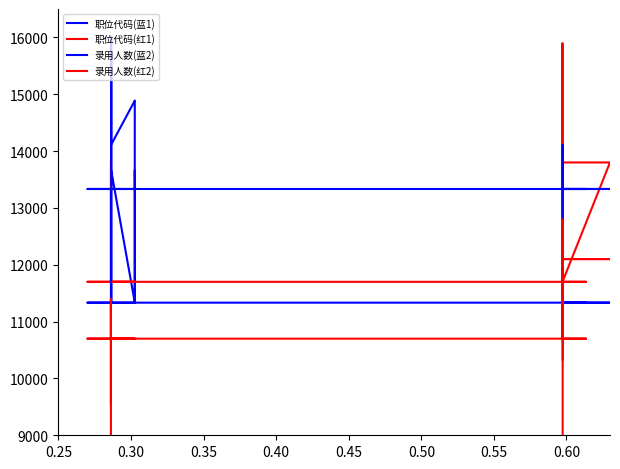

Reading left to right, what are all the values shown in this chart?

职位代码(蓝1): 11333.3	11333.3	11333.3	11333.3	11333.3	11333.3	13666.7	13666.7	11333.3	13666.7	11333.3	16000.0	11333.3	11333.3	11333.3	11333.3	11333.3	11333.3	11333.3	11333.3	11333.3	11333.3	11333.3	11333.3	11333.3	11333.3	11333.3	11333.3	11333.3	11333.3	11333.3	11333.3	11333.3	13666.7
职位代码(红1): 13800.0	11700.0	11700.0	11700.0	11700.0	11700.0	11700.0	11700.0	11700.0	11700.0	11700.0	11700.0	11700.0	11700.0	11700.0	11700.0	11700.0	11700.0	11700.0	11700.0	11700.0	11700.0	15900.0	11700.0	13800.0	11700.0	13800.0	13800.0	11700.0	11700.0	11700.0	11700.0	11700.0	11700.0
录用人数(蓝2): 9555.6	13333.3	13333.3	13333.3	13333.3	14111.1	14888.9	14888.9	14888.9	14111.1	15666.7	14888.9	14888.9	13333.3	13333.3	13333.3	13333.3	13333.3	13333.3	13333.3	13333.3	13333.3	13333.3	13333.3	13333.3	13333.3	13333.3	13333.3	13333.3	13333.3	13333.3	13333.3	14111.1	10333.3
录用人数(红2): 7500.0	11400.0	10700.0	10700.0	10700.0	10700.0	10700.0	10700.0	10700.0	10700.0	10700.0	10700.0	10700.0	10700.0	10700.0	10700.0	10700.0	10700.0	10700.0	10700.0	10700.0	12100.0	12100.0	12800.0	11400.0	12100.0	12100.0	12100.0	11400.0	10700.0	10700.0	10700.0	10700.0	6800.0